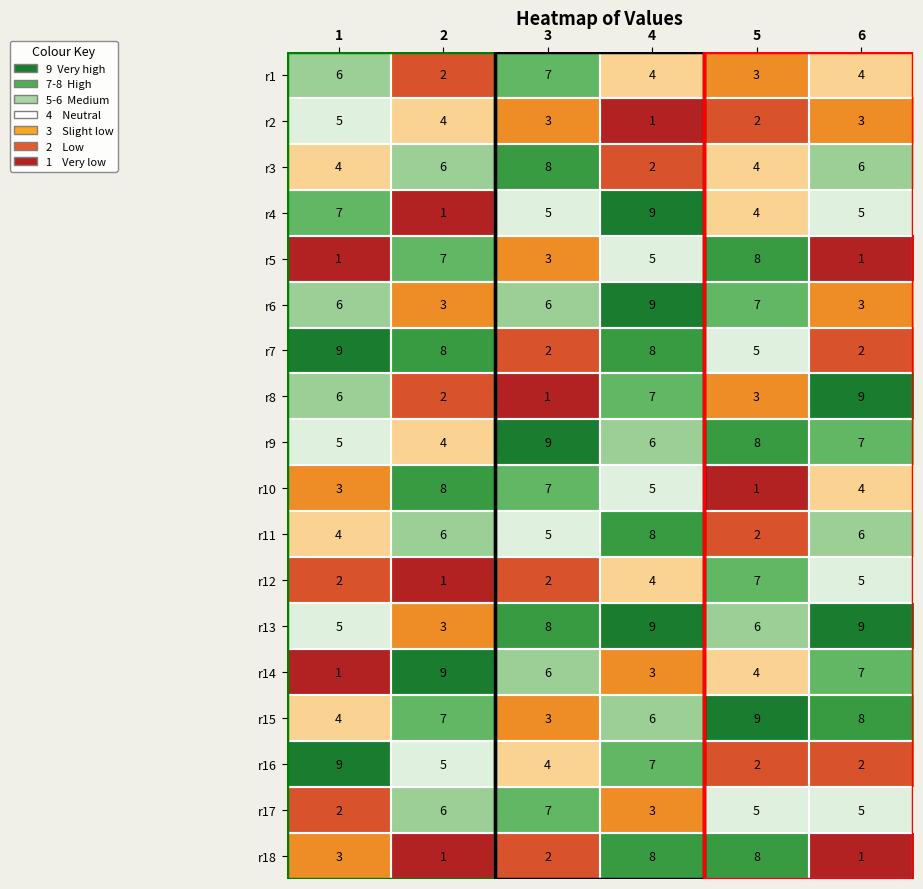

The r10 series shows 11 at 2. True or false?

False